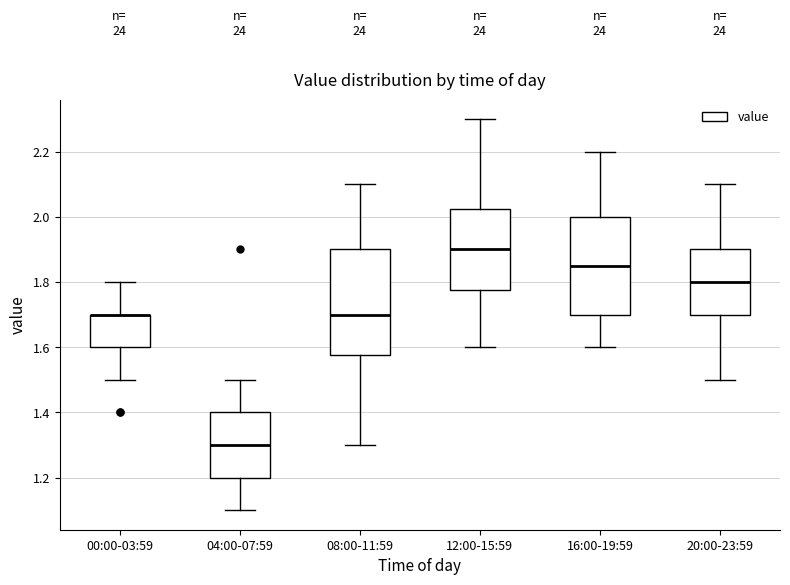

Reading left to right, transcribe this box plot: for each box, give where its median line is, the range the box spans, and where its two whiskers end, as read against the y-axis. The values are not printed on the chart, so give them approximately, as read against the axis.

00:00-03:59: median 1.70 (drawn on the box's upper edge), box 1.60 to 1.70, whiskers 1.50 to 1.80
04:00-07:59: median 1.30, box 1.20 to 1.40, whiskers 1.10 to 1.50
08:00-11:59: median 1.70, box 1.58 to 1.90, whiskers 1.30 to 2.10
12:00-15:59: median 1.90, box 1.78 to 2.02, whiskers 1.60 to 2.30
16:00-19:59: median 1.86, box 1.70 to 2.00, whiskers 1.60 to 2.20
20:00-23:59: median 1.80, box 1.70 to 1.90, whiskers 1.50 to 2.10